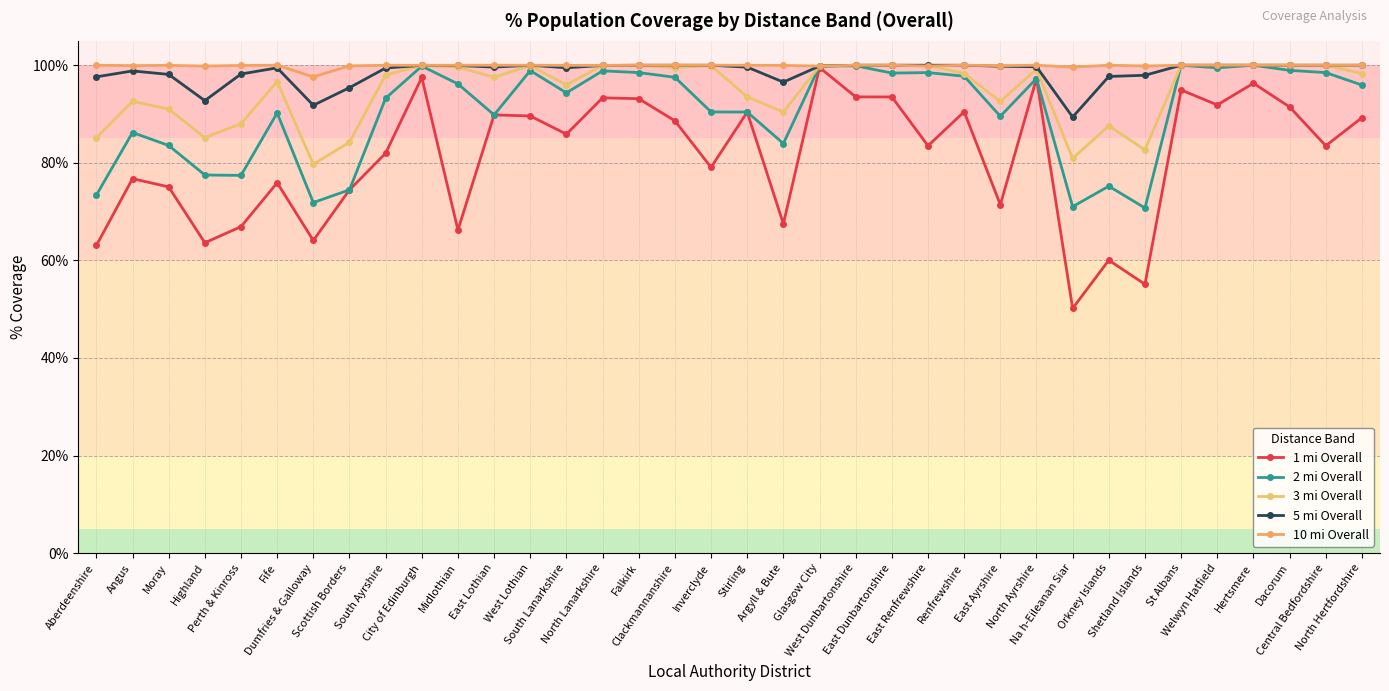

True or false: 10 mi Overall and 1 mi Overall intersect in this chart.

False